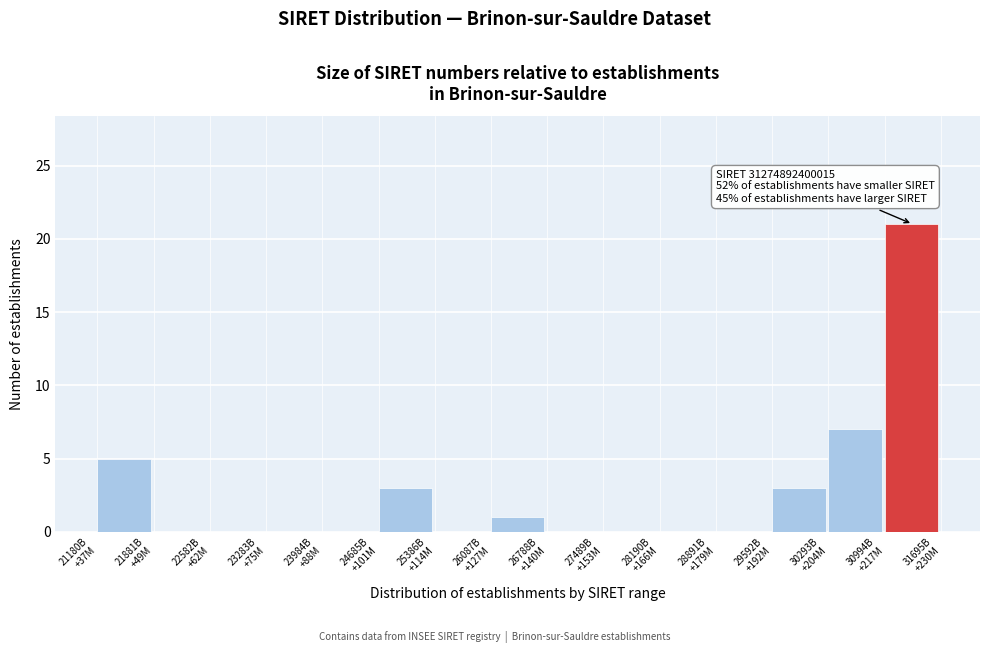

What is the maximum value shown in the chart?

21